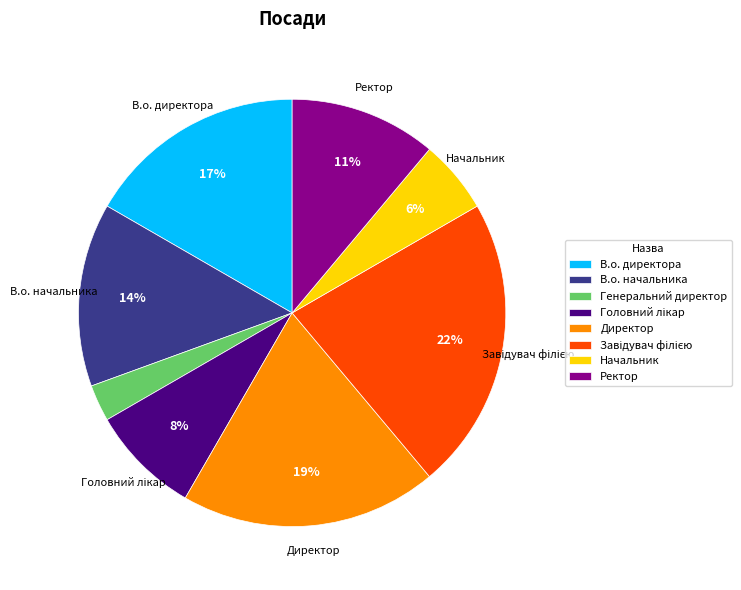

To the nearest percent, what is the difference between the В.о. начальника and Ректор slice percentages?

3%